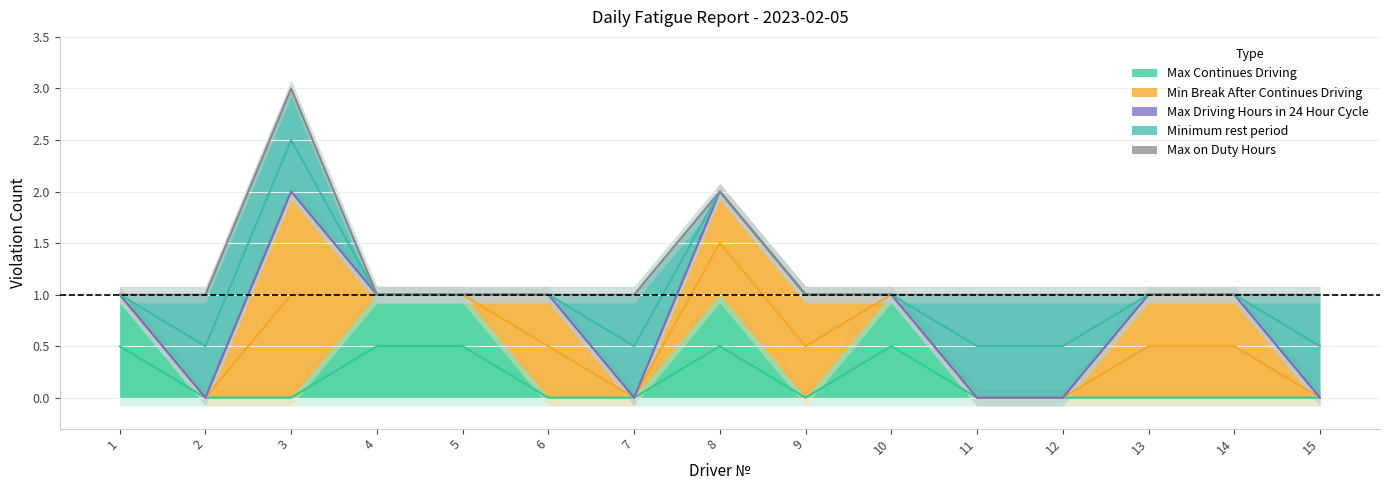

What are all the series names shown in the legend?

Max Continues Driving, Min Break After Continues Driving, Max Driving Hours in 24 Hour Cycle, Minimum rest period, Max on Duty Hours